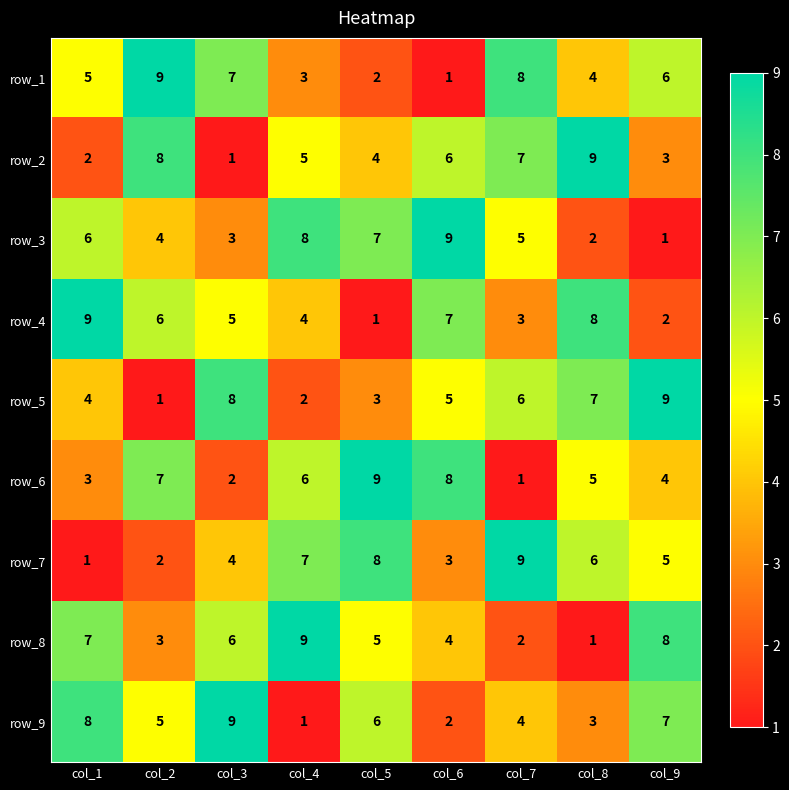

What is the difference between the highest and lowest values at col_3?

8